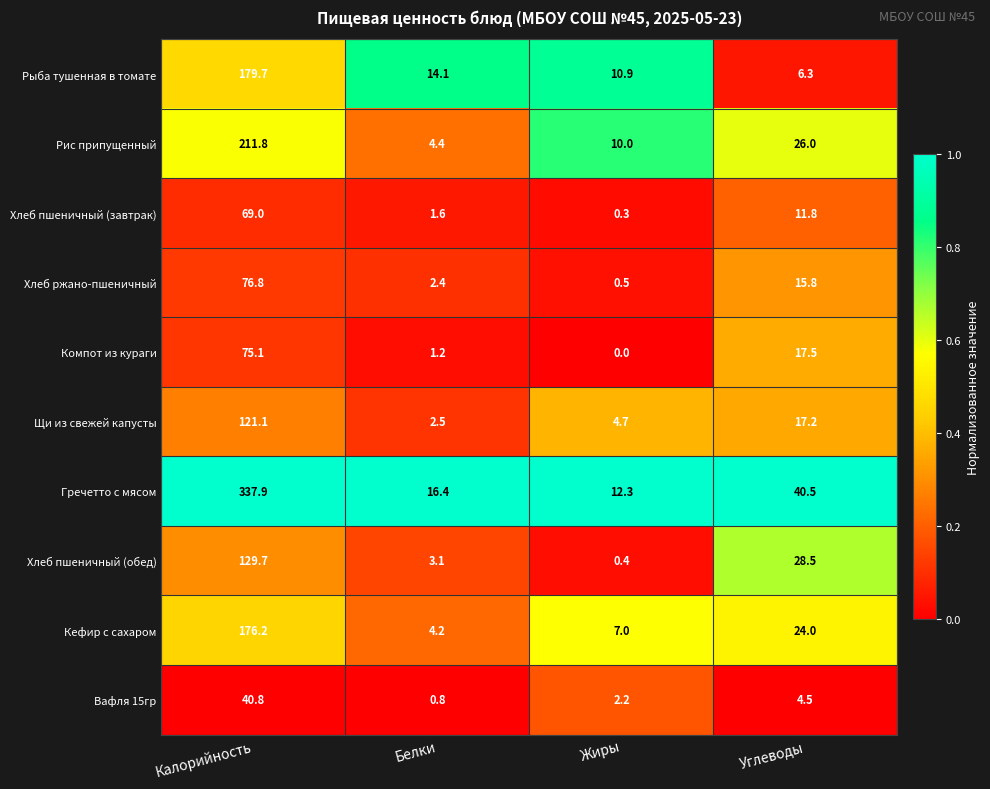

What value does the Хлеб пшеничный (завтрак) series have at Белки?

1.6